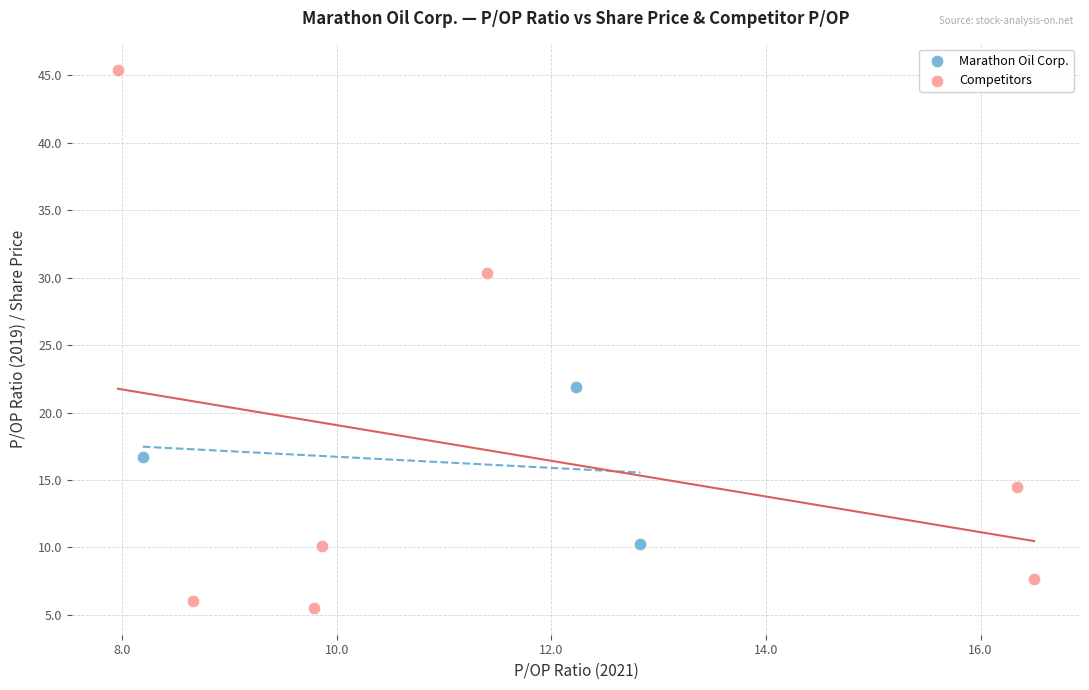

What are all the series names shown in the legend?

Marathon Oil Corp., Competitors